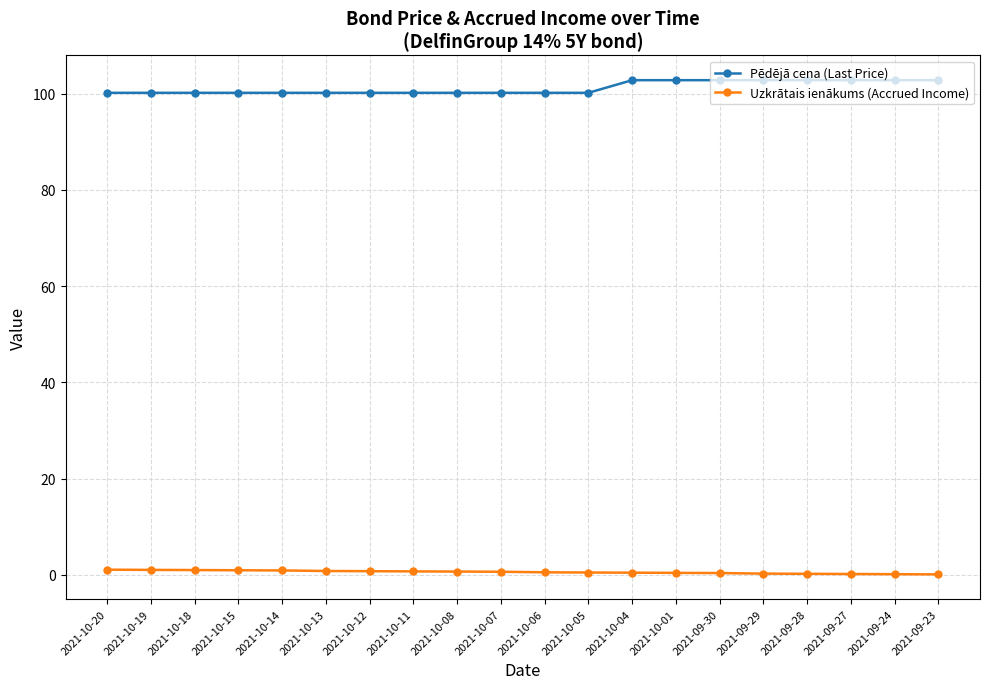

Rank the series by their average value, from highest to lowest.

Pēdējā cena (Last Price), Uzkrātais ienākums (Accrued Income)